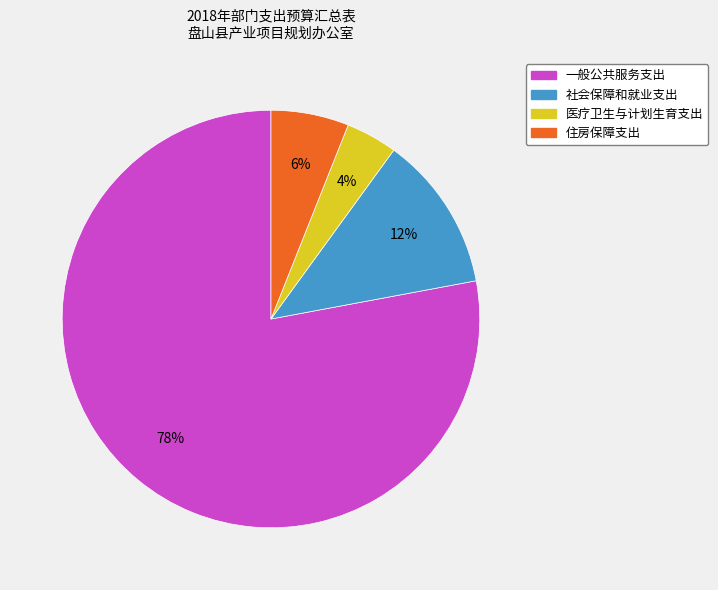

Do 住房保障支出 and 社会保障和就业支出 together represent more than half of the pie?

No